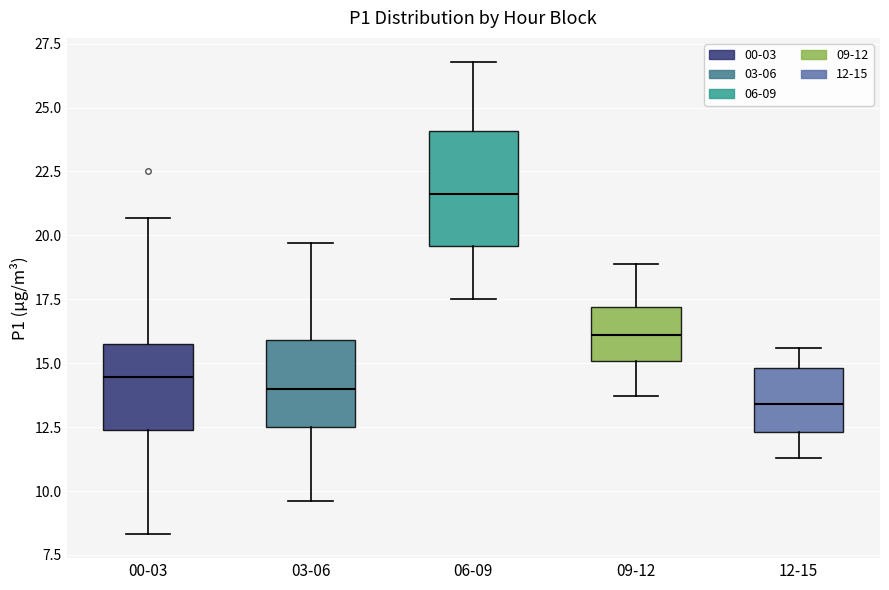

Where is the upper edge of the box for 09-12 on the y-axis? The values are not printed on the chart, so give them approximately, as read against the axis.

17.0